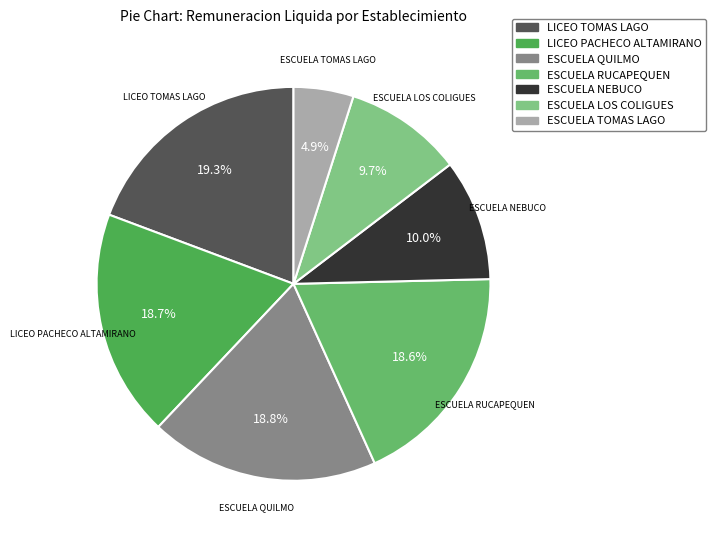

What percentage is NOT represented by ESCUELA RUCAPEQUEN?

81.4%